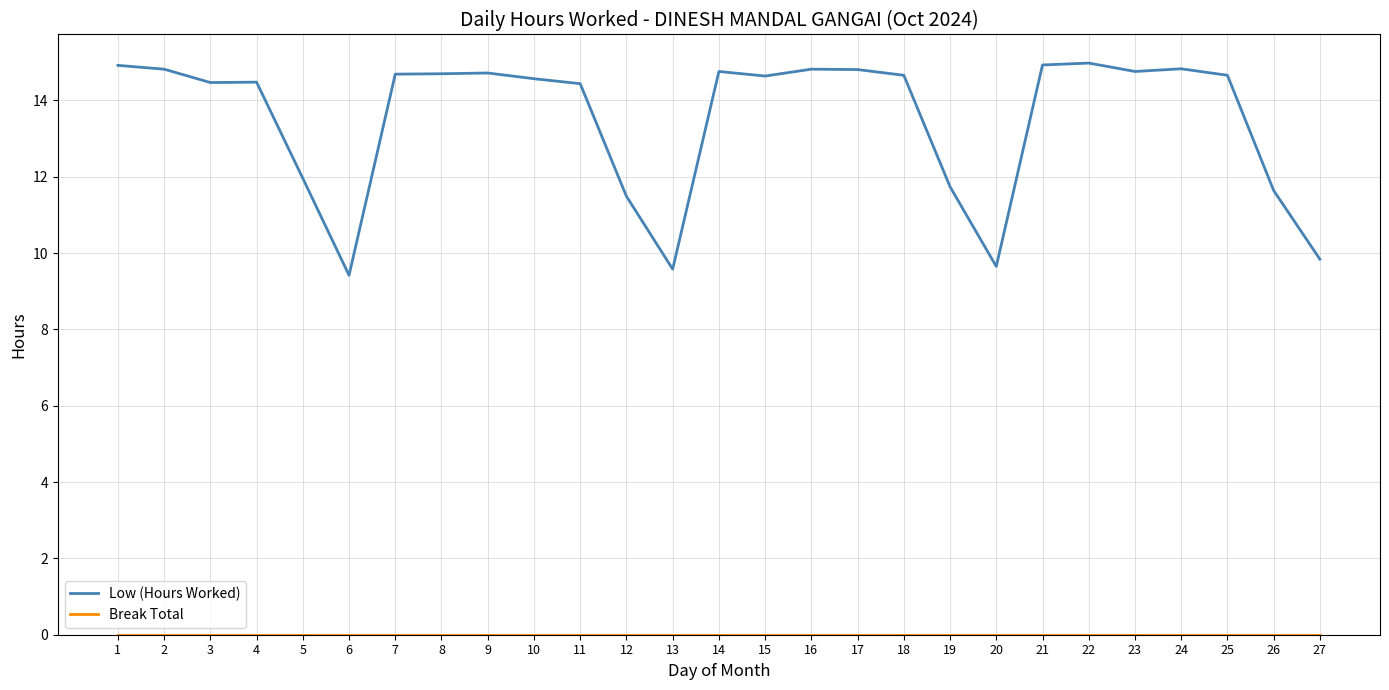

What is the total value across all series at 23?

14.8